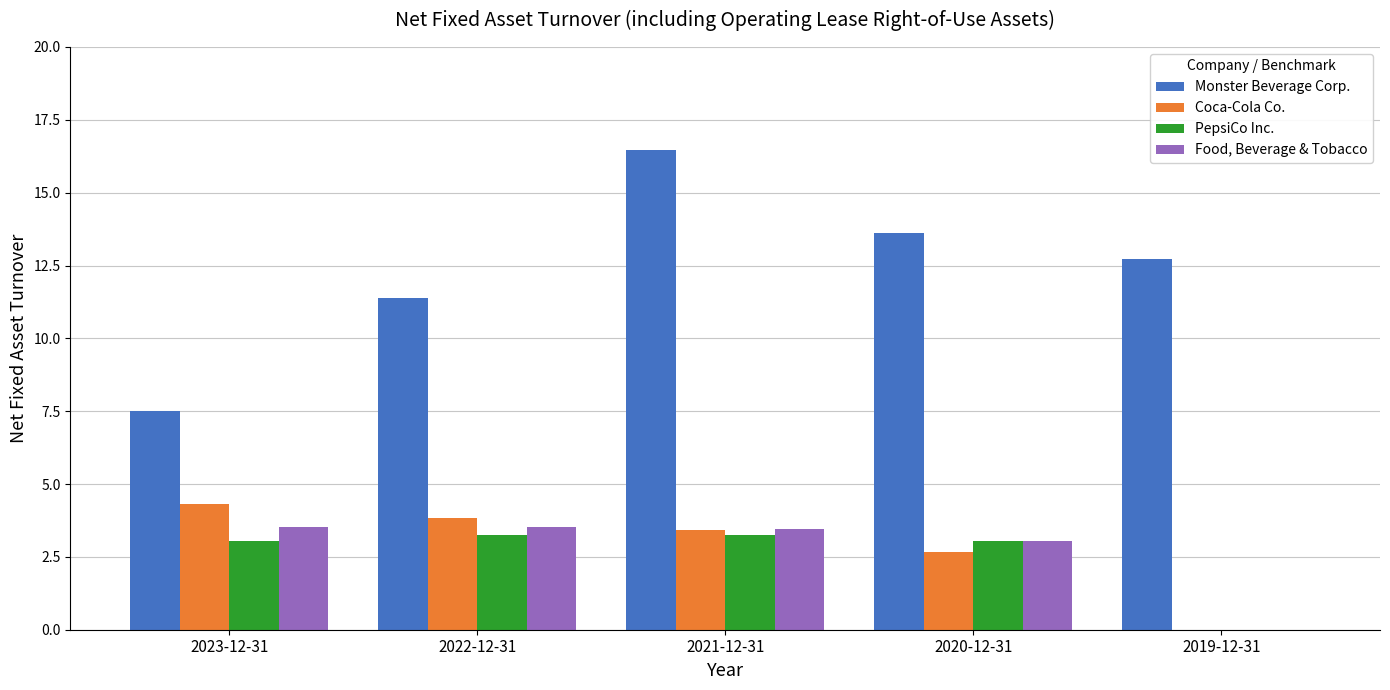

Are the bars horizontal?

No